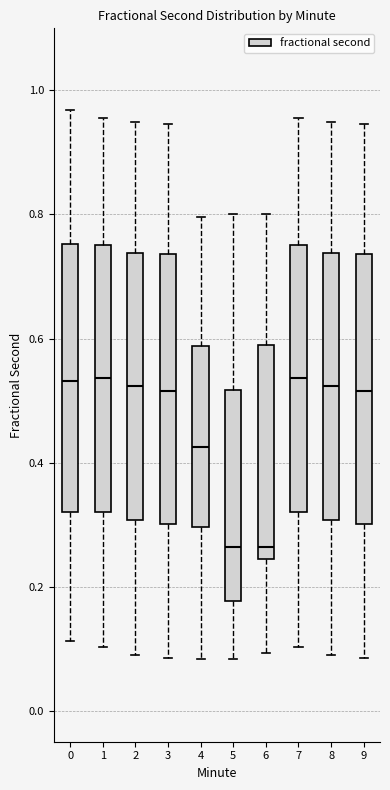

Reading left to right, read every box against the y-axis: the position of its median line, the range the box covers, and the ends of its whiskers. The values are not printed on the chart, so give them approximately, as read against the axis.

0: median 0.54, box 0.32 to 0.76, whiskers 0.12 to 0.96
1: median 0.54, box 0.32 to 0.76, whiskers 0.10 to 0.96
2: median 0.52, box 0.30 to 0.74, whiskers 0.10 to 0.94
3: median 0.52, box 0.30 to 0.74, whiskers 0.08 to 0.94
4: median 0.42, box 0.30 to 0.58, whiskers 0.08 to 0.80
5: median 0.26, box 0.18 to 0.52, whiskers 0.08 to 0.80
6: median 0.26, box 0.24 to 0.60, whiskers 0.10 to 0.80
7: median 0.54, box 0.32 to 0.76, whiskers 0.10 to 0.96
8: median 0.52, box 0.30 to 0.74, whiskers 0.10 to 0.94
9: median 0.52, box 0.30 to 0.74, whiskers 0.08 to 0.94